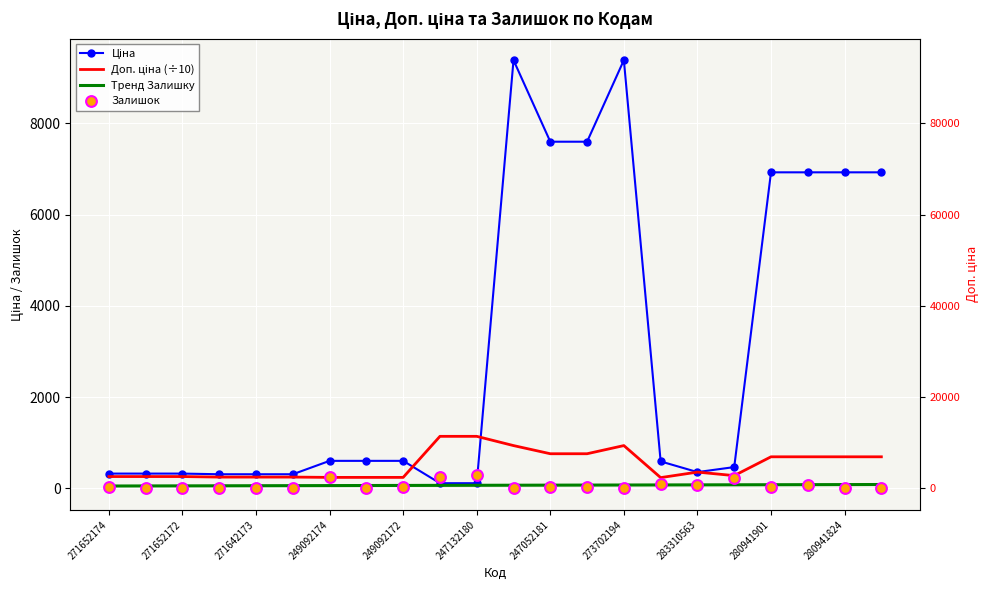

What is the total value across all series at 247052181?

8447.6